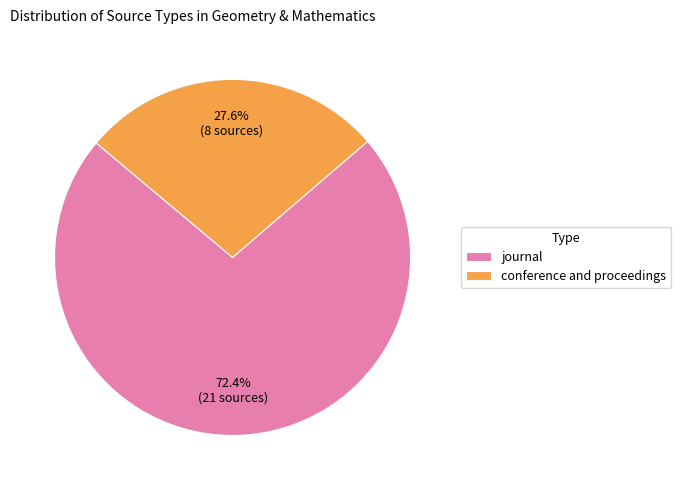

What is the ratio of the value at journal to the value at conference and proceedings?

2.6